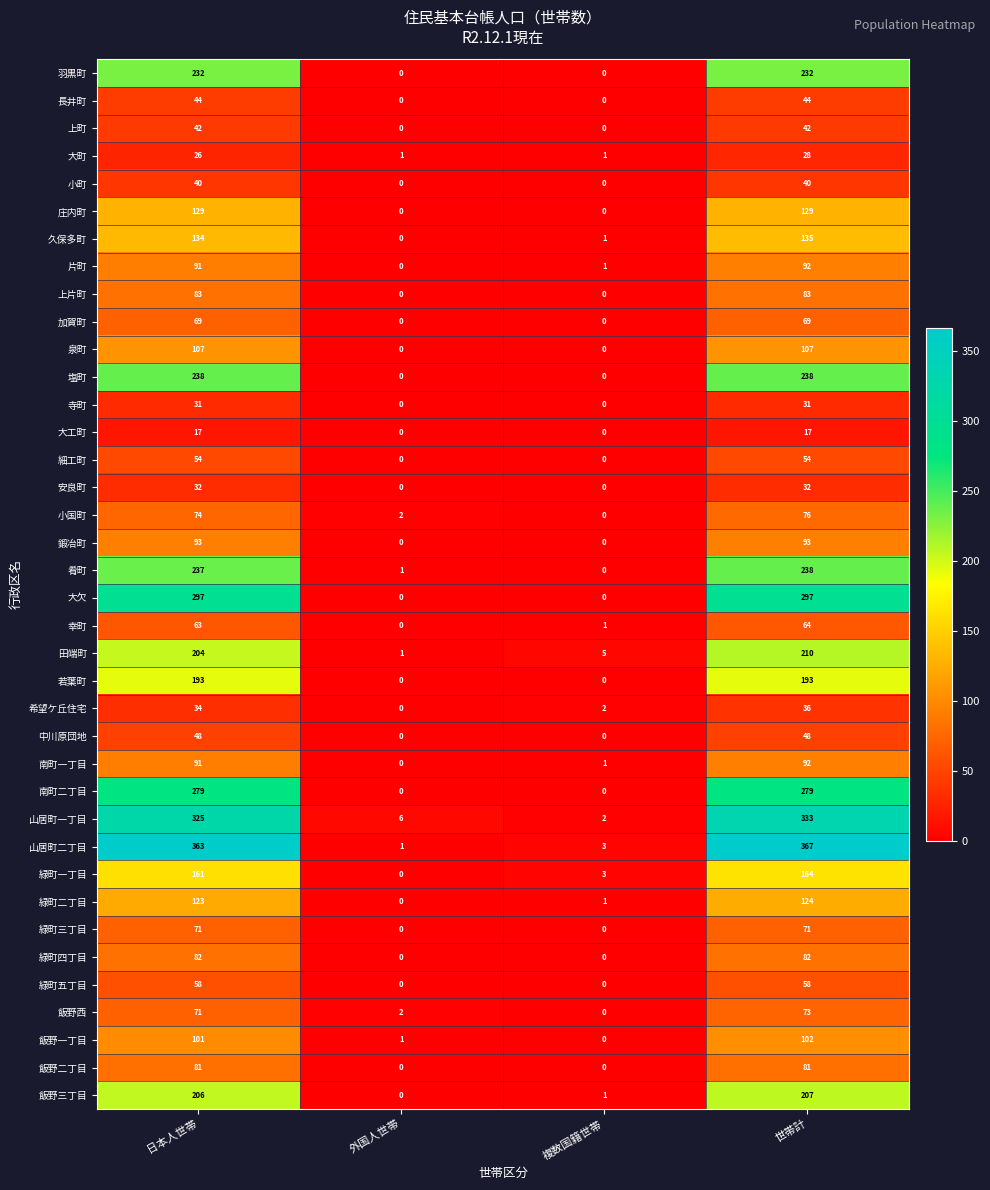

What is the total value across all series at 複数国籍世帯?

22